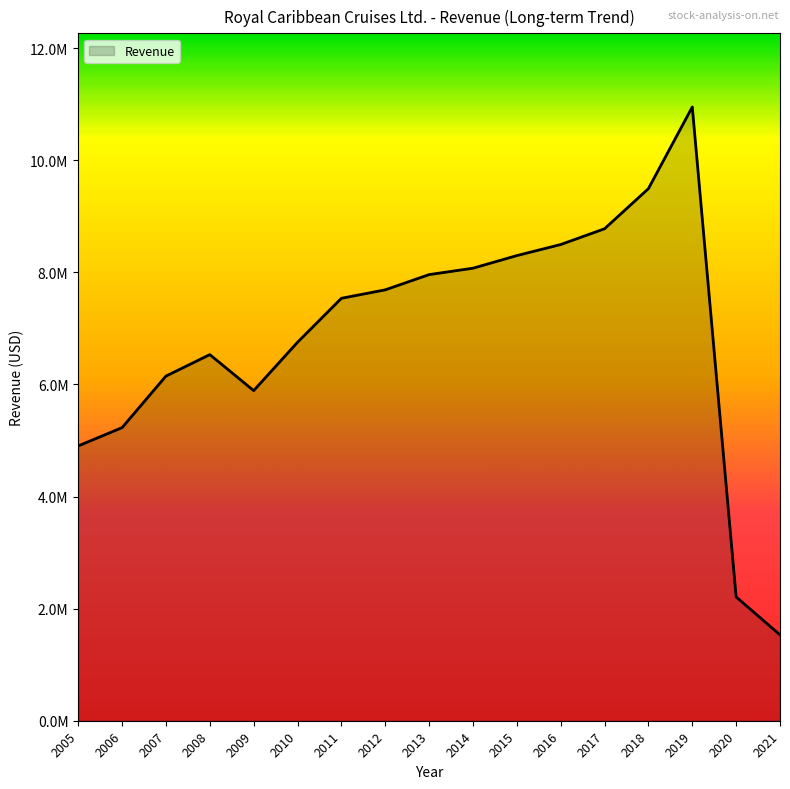

Is this an area chart (filled region under the line)?

Yes